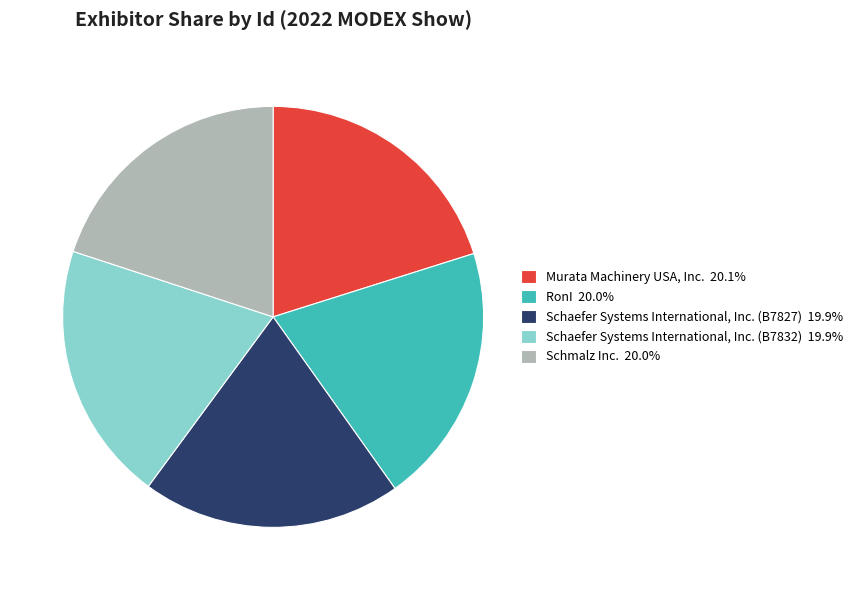

Approximately how many times larger is the value at Schaefer Systems International, Inc. (B7827) 19.9% compared to Schmalz Inc. 20.0%?

1.0